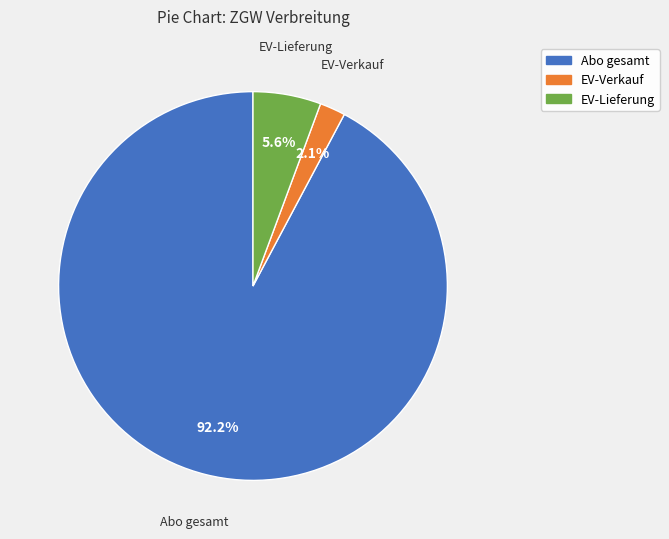

Which has a higher value, EV-Verkauf or Abo gesamt?

Abo gesamt